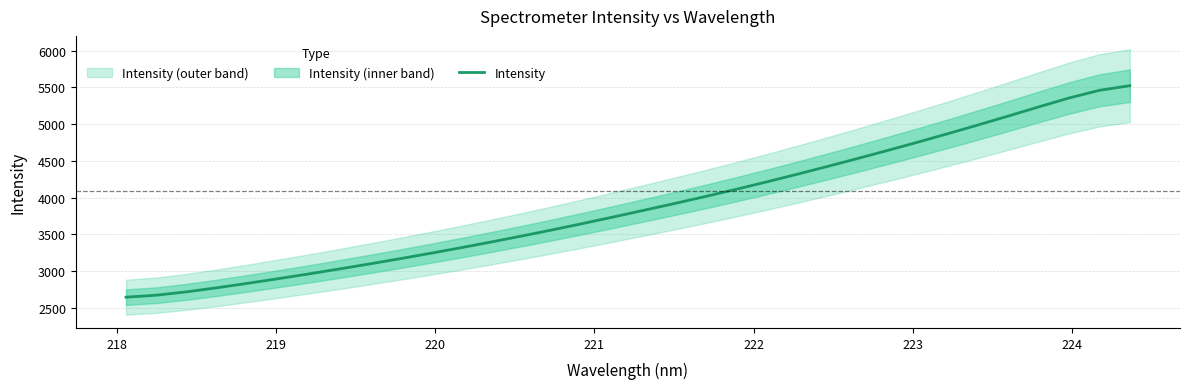

What is the minimum value for Intensity?

2645.0